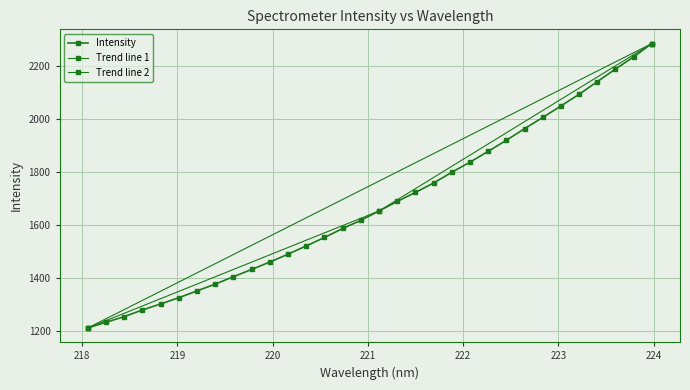

Reading left to right, transcribe all the data shown in this chart.

218.0596=1210.2	218.2508=1231.7	218.442=1252.9	218.6332=1278.2	218.8244=1300.9	219.0156=1324.4	219.2067=1350.3	219.3979=1376.0	219.589=1403.8	219.7801=1431.3	219.9712=1459.4	220.1623=1489.1	220.3533=1520.4	220.5444=1552.0	220.7354=1586.1	220.9264=1616.8	221.1174=1652.4	221.3083=1688.5	221.4993=1722.5	221.6902=1758.0	221.8812=1798.7	222.0721=1836.8	222.263=1877.7	222.4538=1919.5	222.6447=1963.3	222.8355=2005.6	223.0264=2049.3	223.2172=2093.4	223.408=2141.1	223.5987=2188.7	223.7895=2234.6	223.9802=2285.1